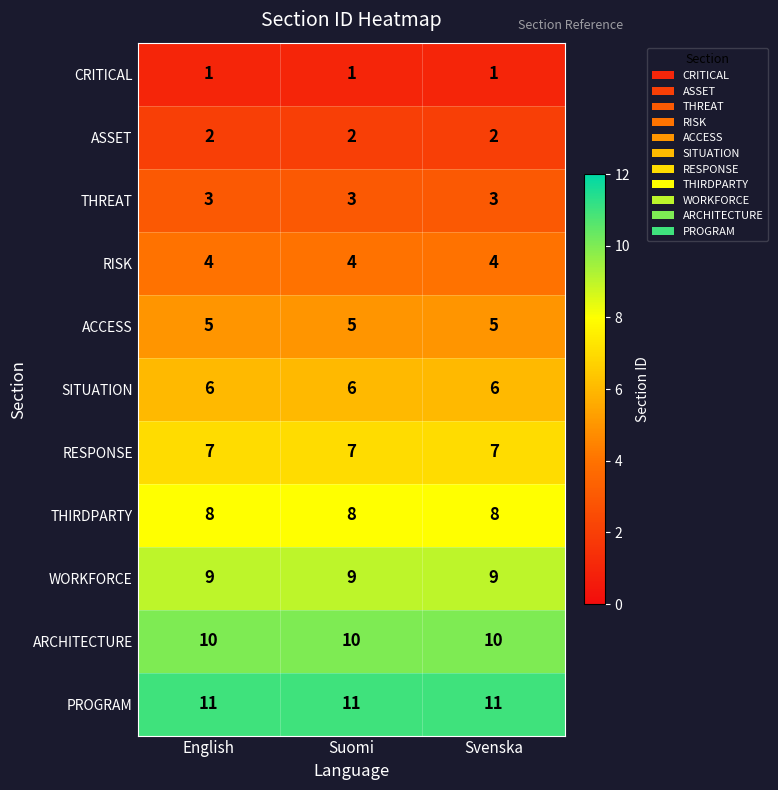

What is the sum of the PROGRAM values at Svenska and English?

22